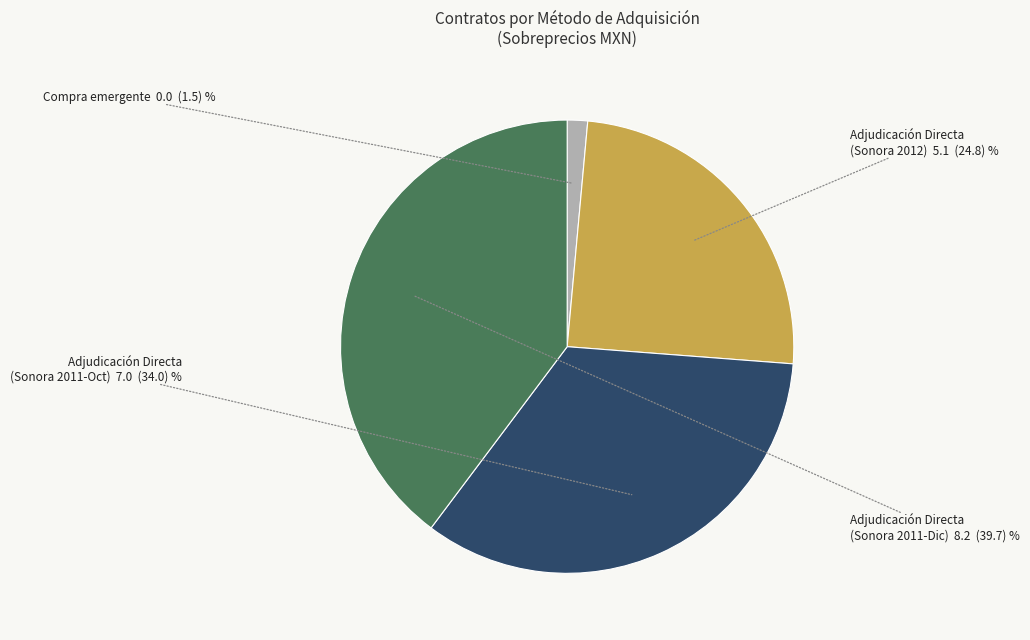

Does any single category account for the majority?

No